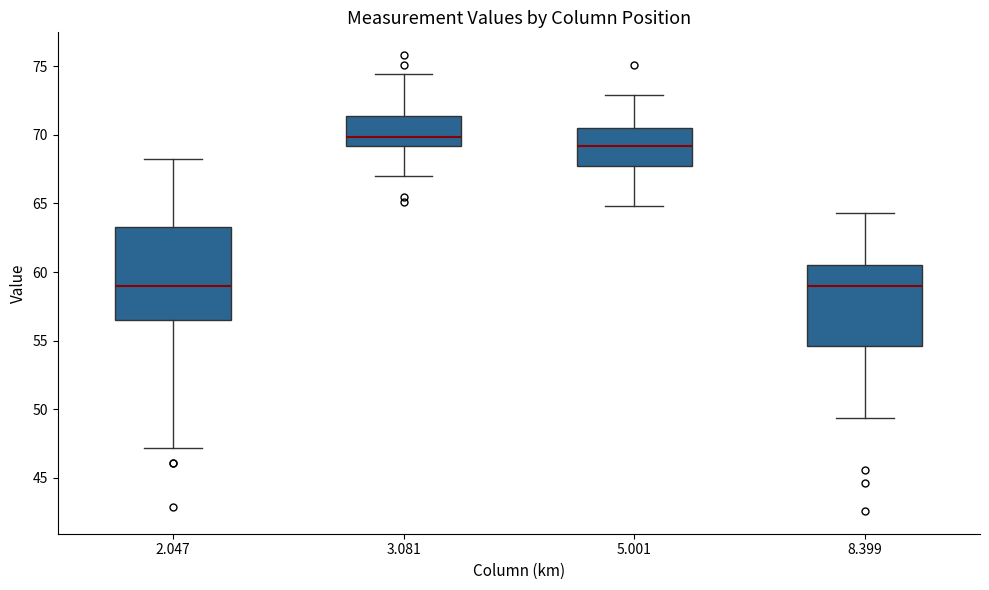

Where is the upper edge of the box at x = 5.001 on the y-axis? The values are not printed on the chart, so give them approximately, as read against the axis.

70.5